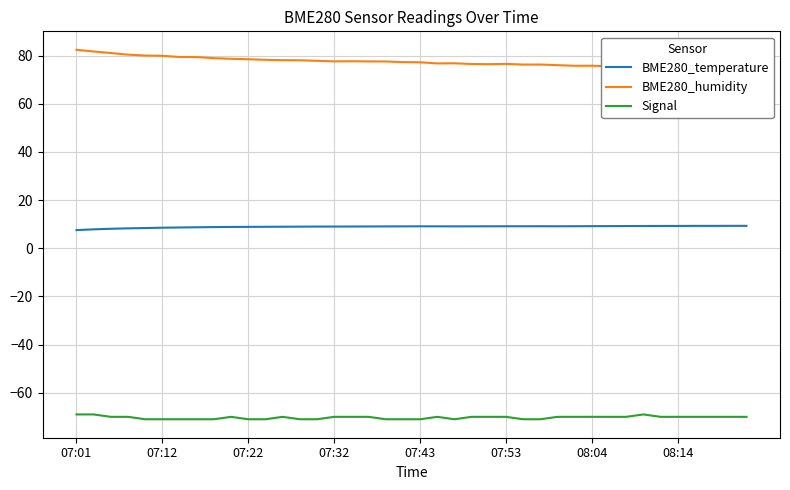

What is the maximum value for Signal?

-69.0